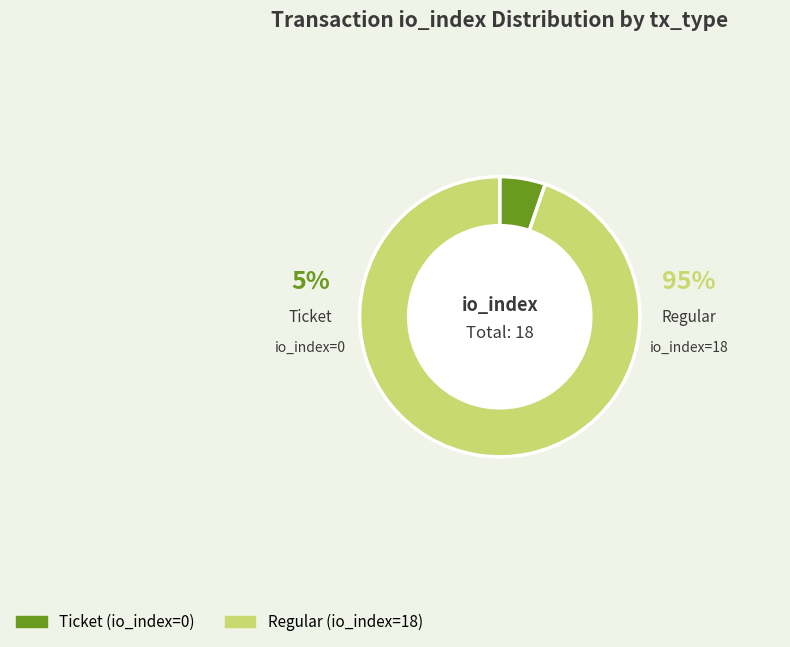

How many segments does this pie chart have?

2